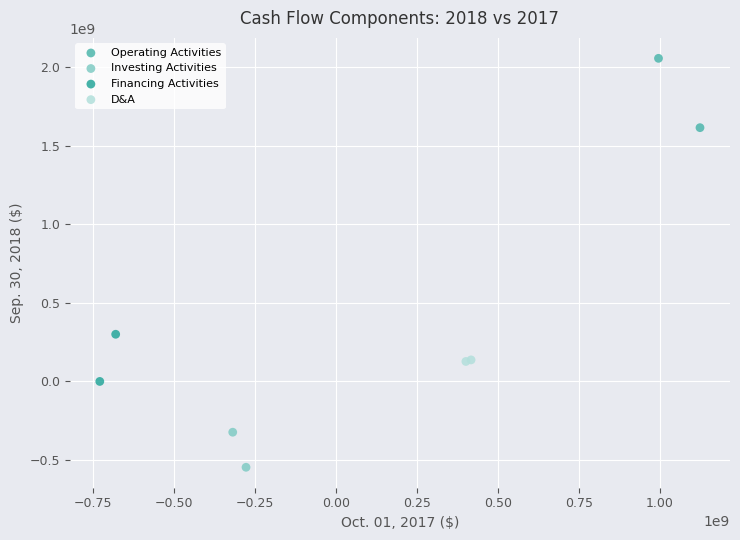

Which series contains the highest Y value?

Operating Activities